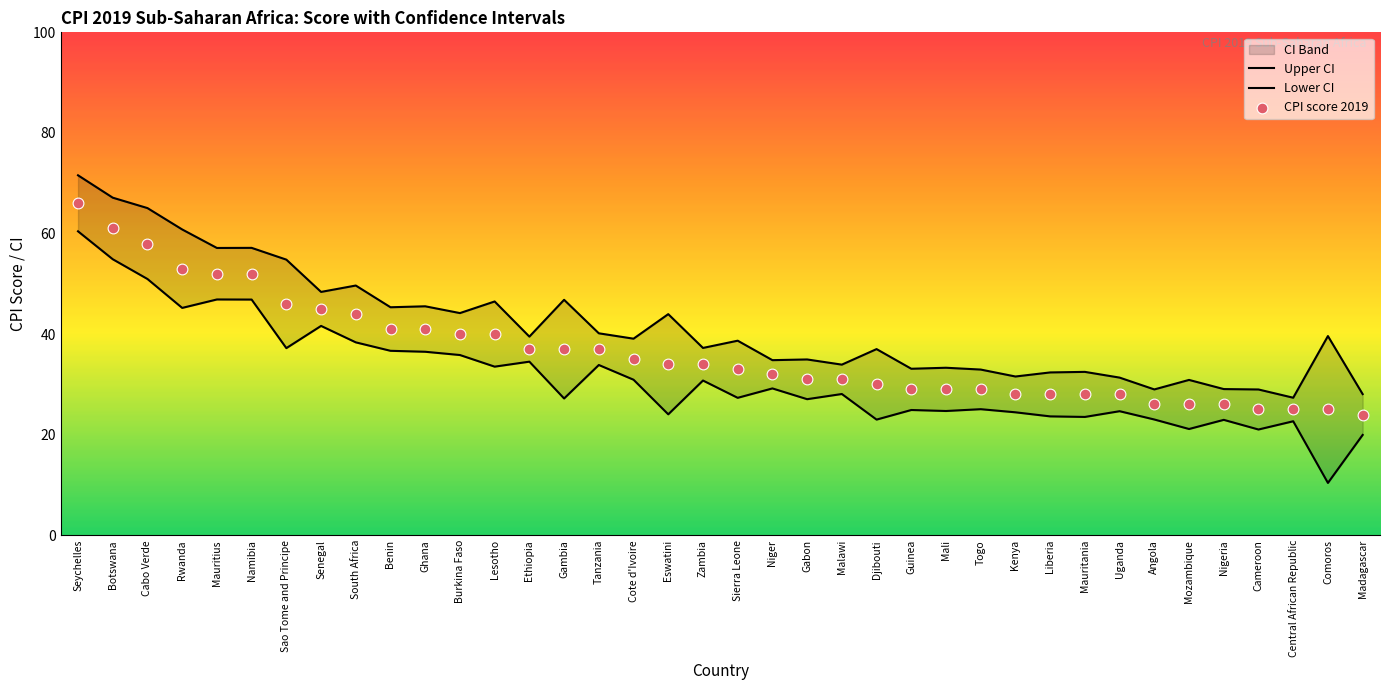

At which category is the sum across all series the highest?

Seychelles